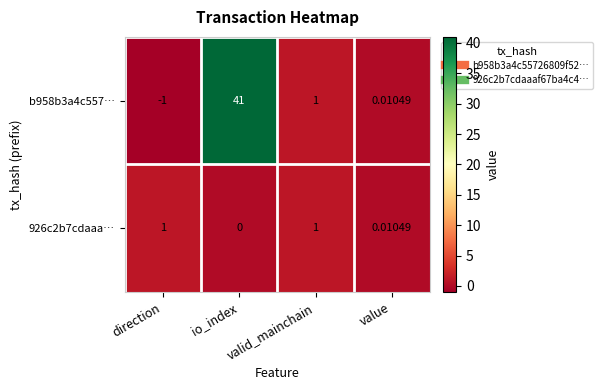

Where is b958b3a4c557… nearest to the value 20?

valid_mainchain